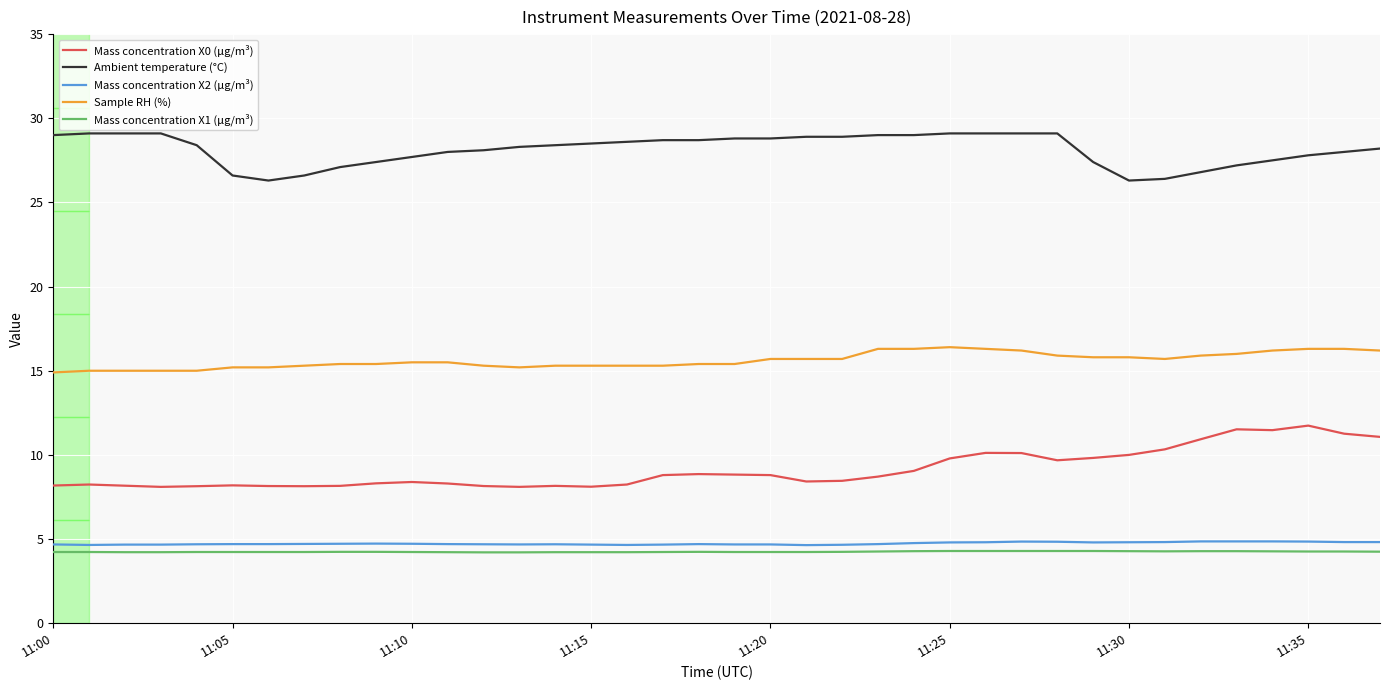

Which series has the widest spread of values?

Mass concentration X0 (μg/m³)